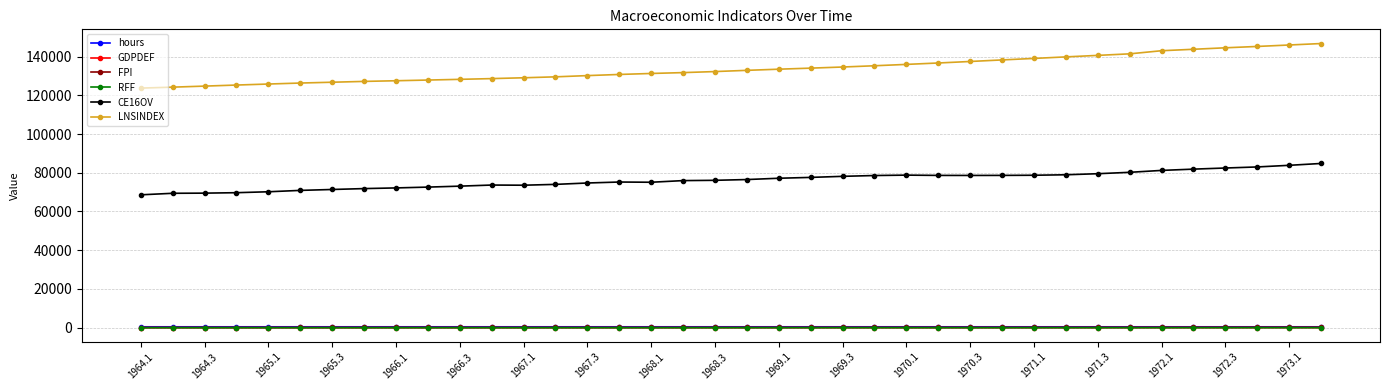

Which series has the largest range (max minus min)?

LNSINDEX